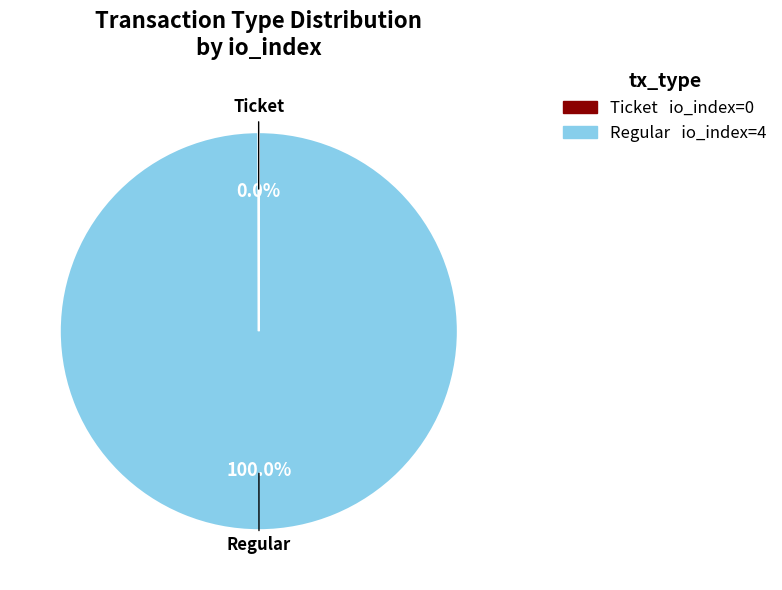

What is the largest slice in the pie chart?

Regular